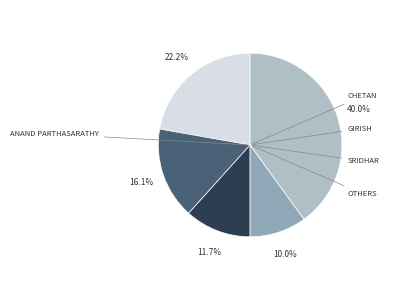

Is there a majority slice in this chart?

No